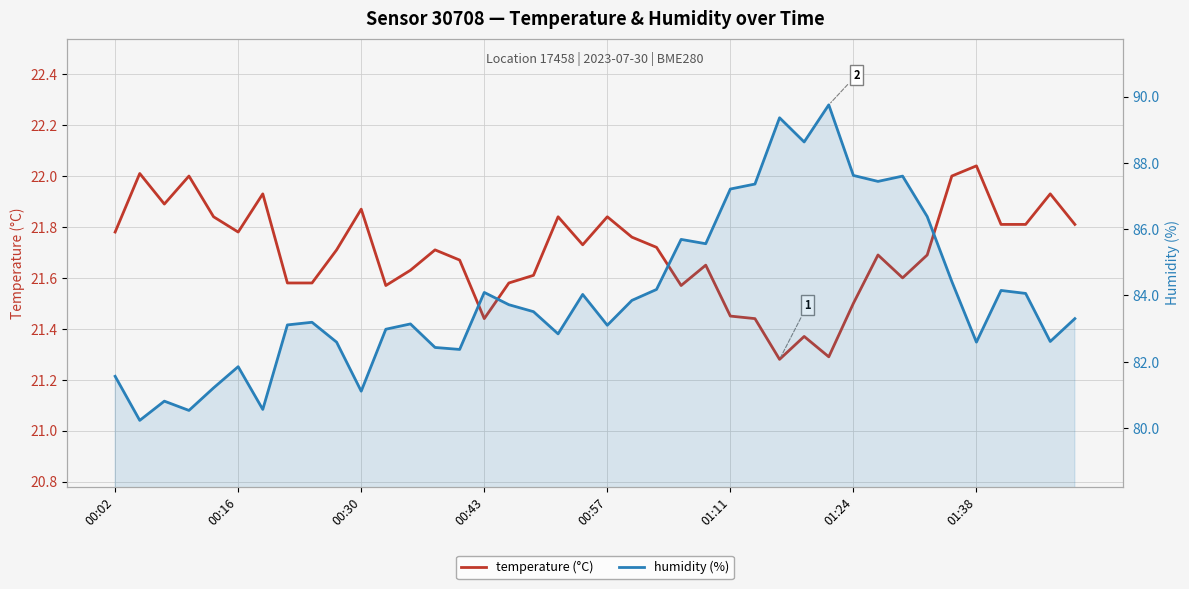

At which category is the sum across all series the highest?

29